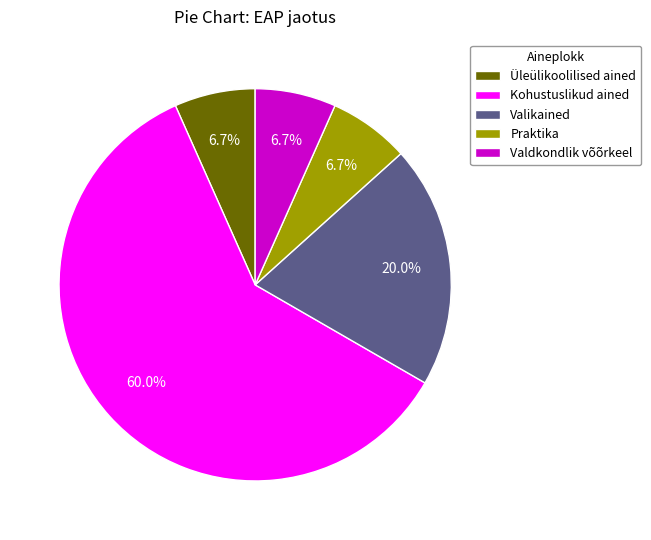

What is the largest slice in the pie chart?

Kohustuslikud ained